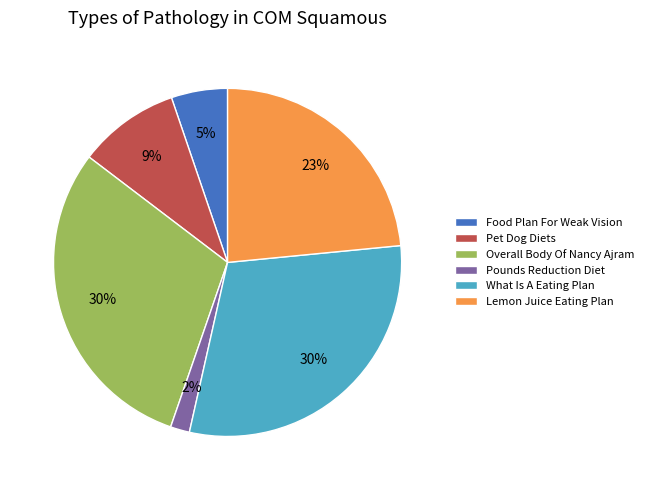

Between Pet Dog Diets and Overall Body Of Nancy Ajram, which is larger?

Overall Body Of Nancy Ajram